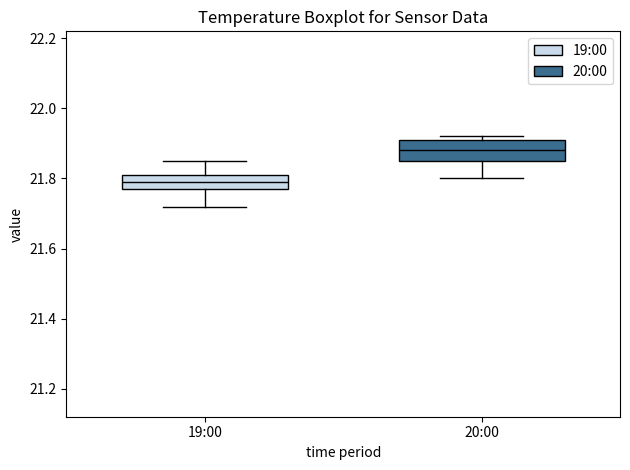

Which box's median line is the lowest?

19:00